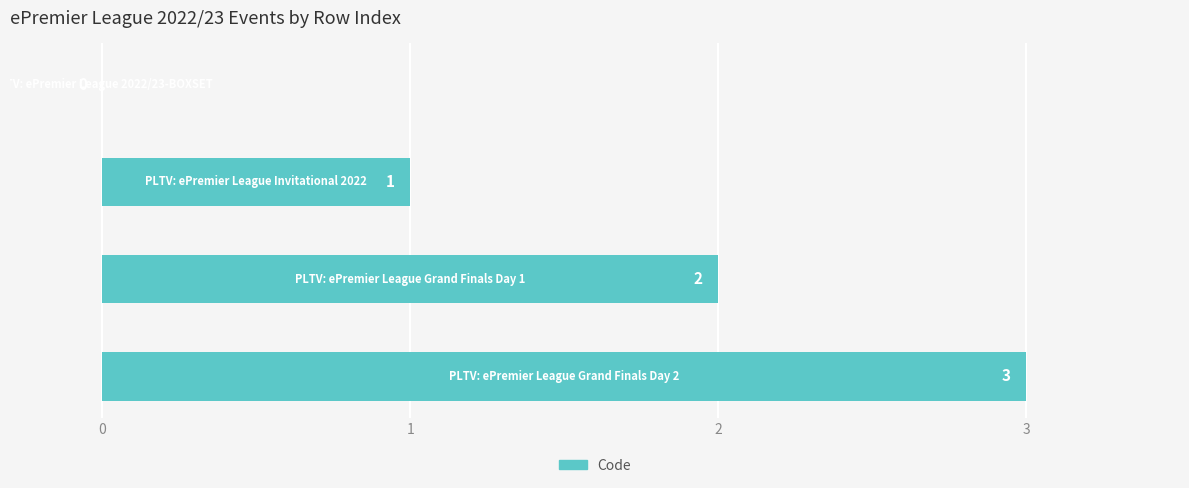

How many values are between 1 and 3?

3